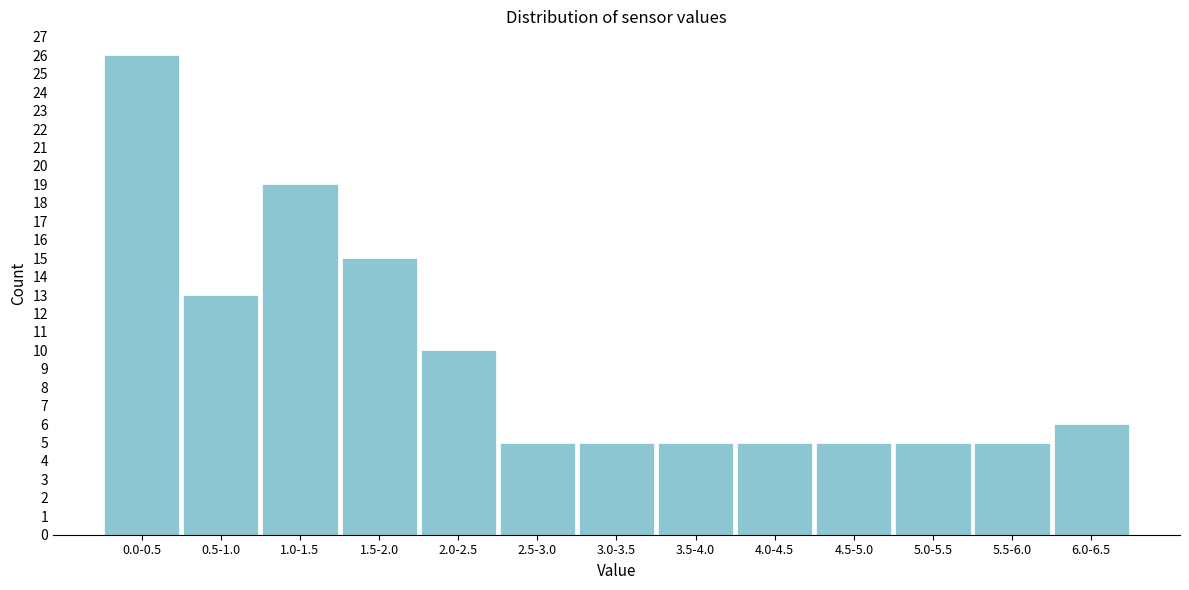

Reading left to right, extract all data points from this chart.

26	13	19	15	10	5	5	5	5	5	5	5	6